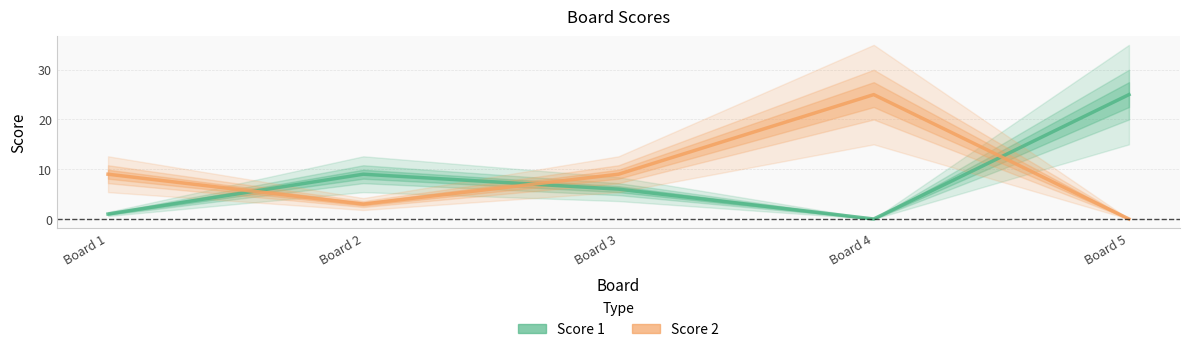

What is the value of the Score 1 point at the 1st from the left?

1